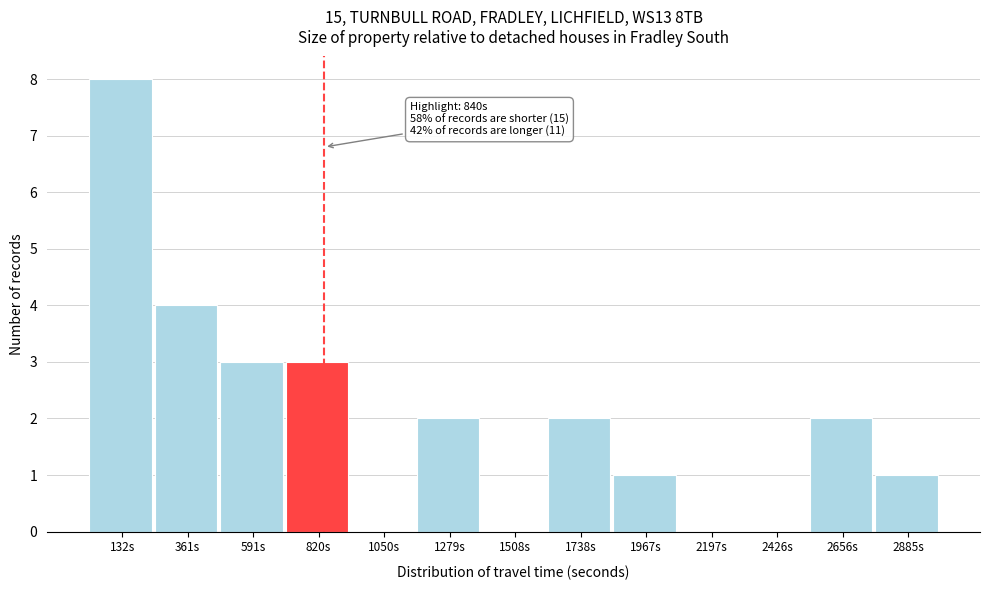

Which range on the x-axis has the tallest bar?

0 to 250